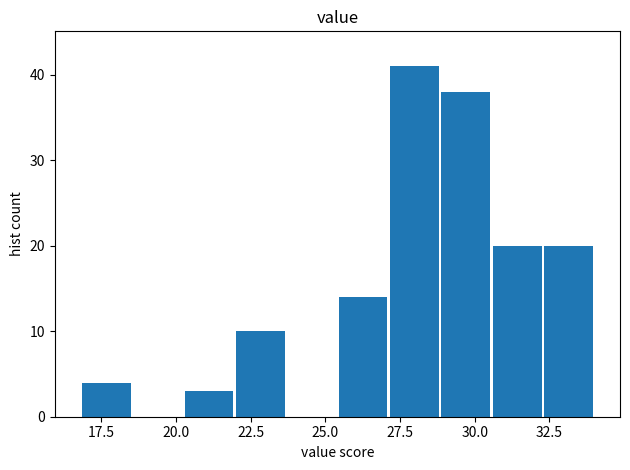

Read against the x-axis, roughly where is the centre of the tallest bar?

28.0